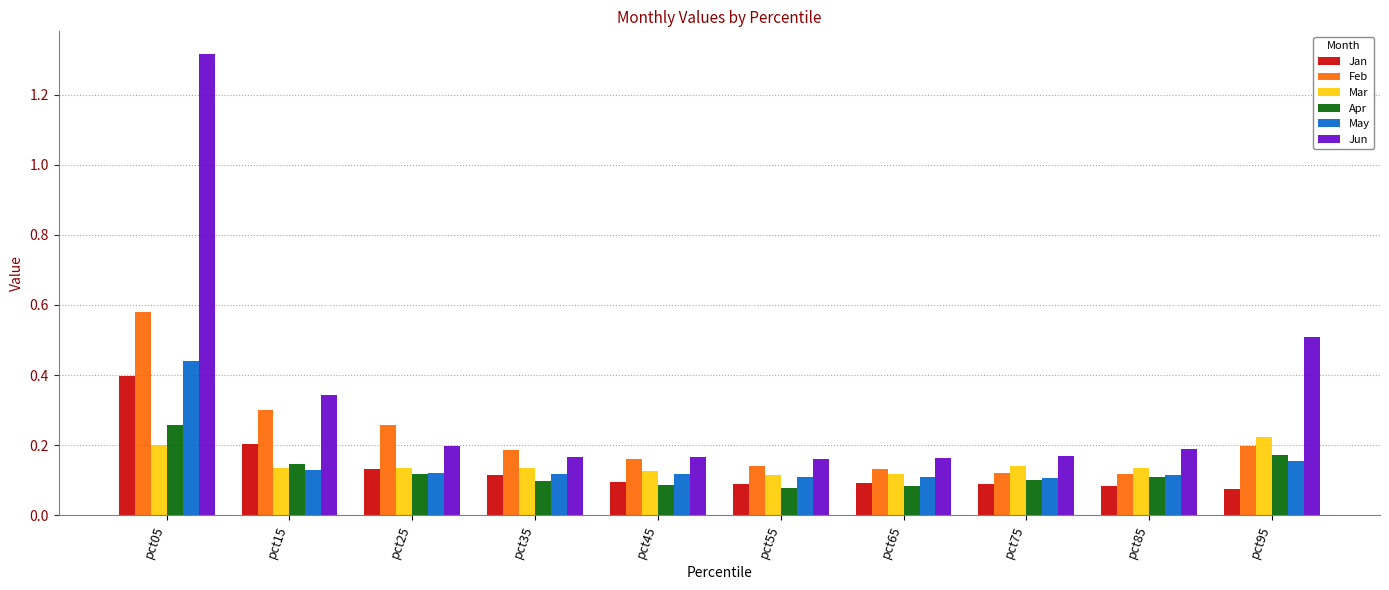

The value of May at pct35 is 0.1. True or false?

True